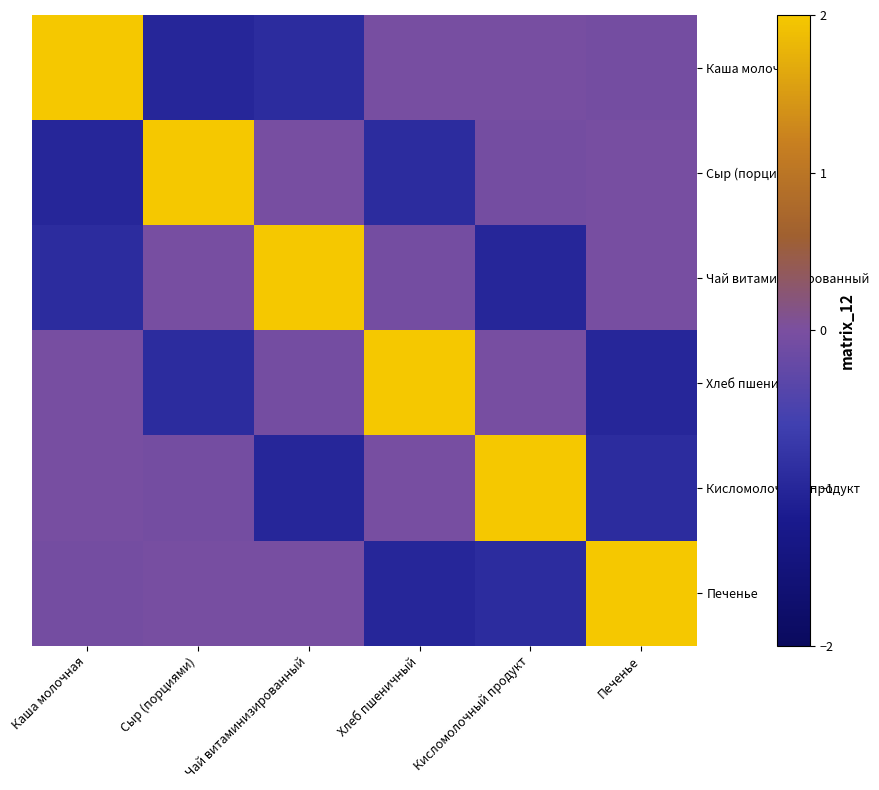

Reading left to right, list all the values displayed in this chart.

Каша молочная: Каша молочная=2.0	Сыр (порциями)=-1.0	Чай витаминизированный=-0.9	Хлеб пшеничный=-0.0	Кисломолочный продукт=-0.0	Печенье=-0.1
Сыр (порциями): Каша молочная=-1.0	Сыр (порциями)=2.0	Чай витаминизированный=-0.0	Хлеб пшеничный=-0.9	Кисломолочный продукт=-0.1	Печенье=-0.0
Чай витаминизированный: Каша молочная=-0.9	Сыр (порциями)=-0.0	Чай витаминизированный=2.0	Хлеб пшеничный=-0.1	Кисломолочный продукт=-1.0	Печенье=-0.0
Хлеб пшеничный: Каша молочная=-0.0	Сыр (порциями)=-0.9	Чай витаминизированный=-0.1	Хлеб пшеничный=2.0	Кисломолочный продукт=-0.0	Печенье=-1.0
Кисломолочный продукт: Каша молочная=-0.0	Сыр (порциями)=-0.1	Чай витаминизированный=-1.0	Хлеб пшеничный=-0.0	Кисломолочный продукт=2.0	Печенье=-0.9
Печенье: Каша молочная=-0.1	Сыр (порциями)=-0.0	Чай витаминизированный=-0.0	Хлеб пшеничный=-1.0	Кисломолочный продукт=-0.9	Печенье=2.0